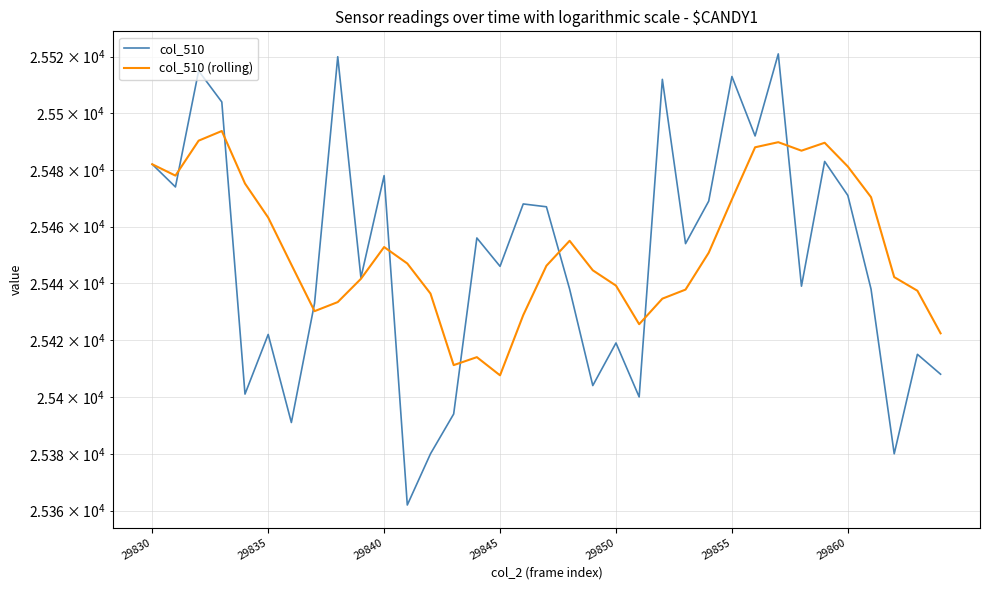

Is the value of col_510 (rolling) at 9 greater than the value of col_510 at 15?

No